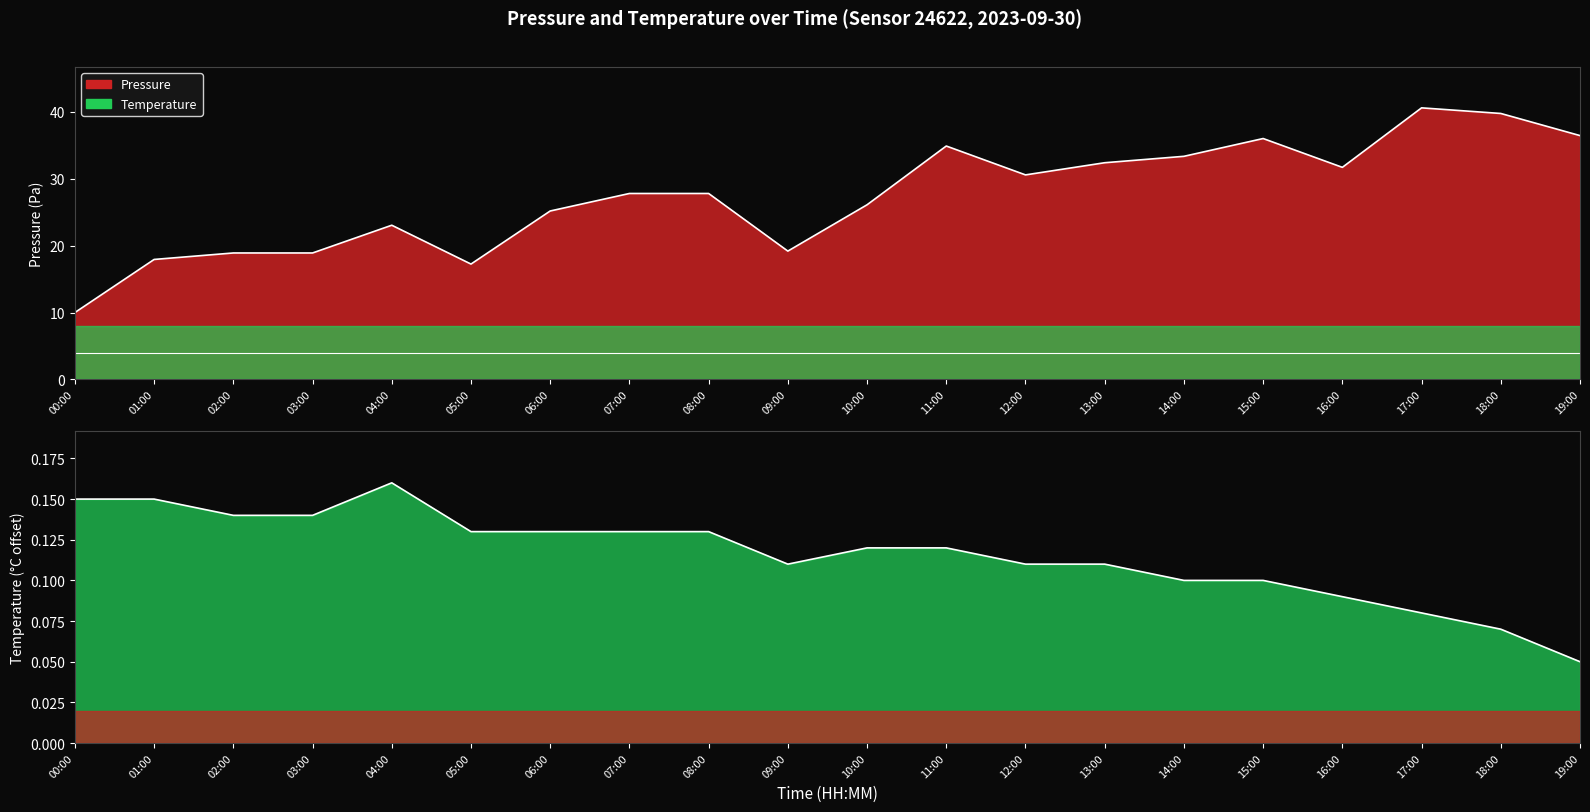

The temperature series shows 0.2 at 13:00. True or false?

False